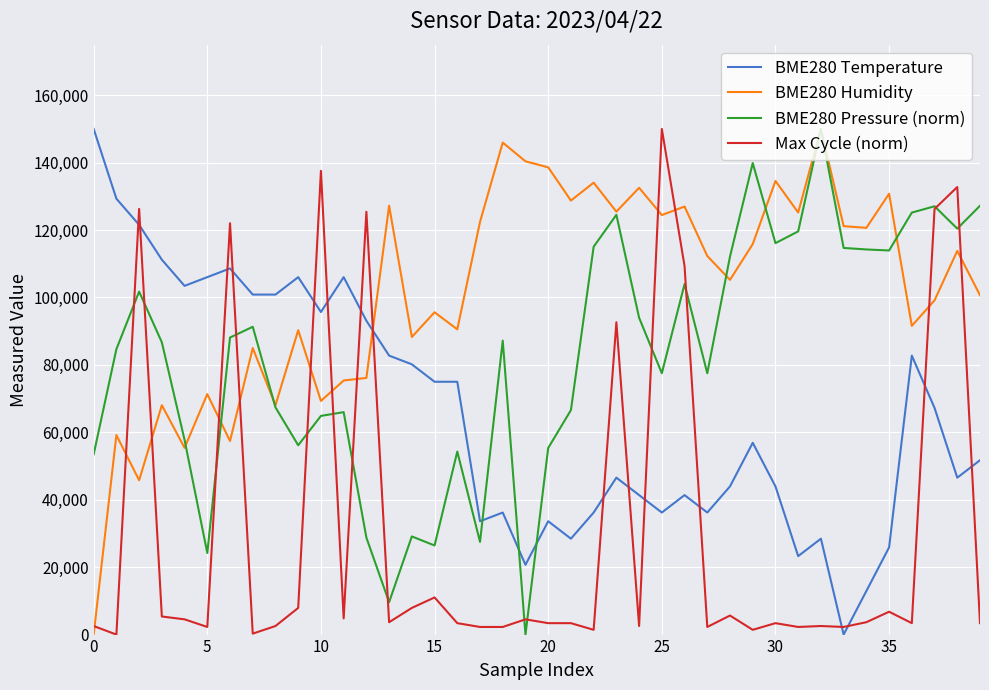

Rank the series by their average value, from lowest to highest.

Max Cycle (norm), BME280 Temperature, BME280 Pressure (norm), BME280 Humidity